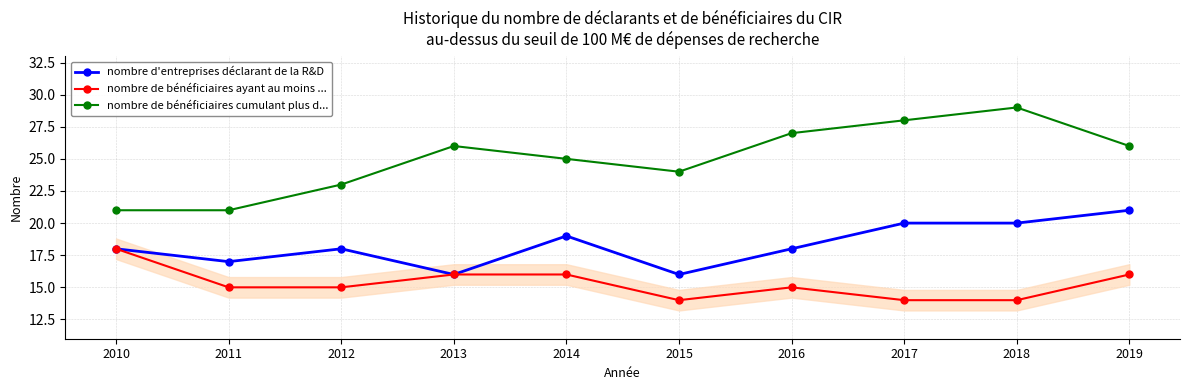

Does the chart display data point markers on the line(s)?

Yes